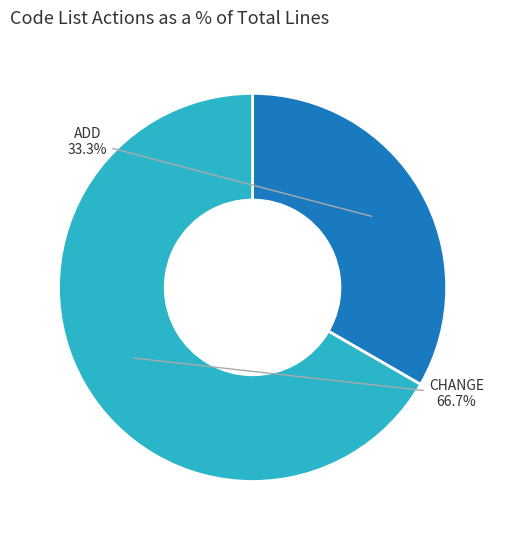

Do CHANGE and ADD together represent more than half of the pie?

Yes